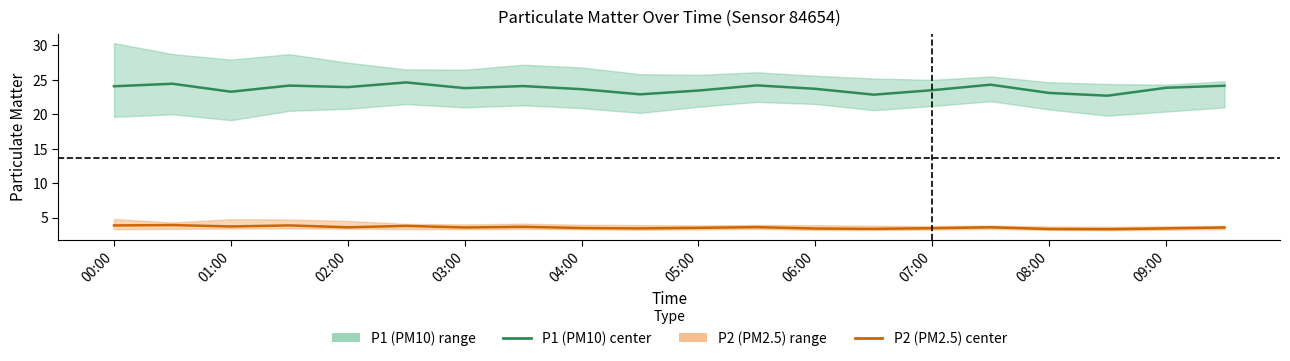

Which series changed the most between 00:00 and 15?

P2 (PM2.5) center